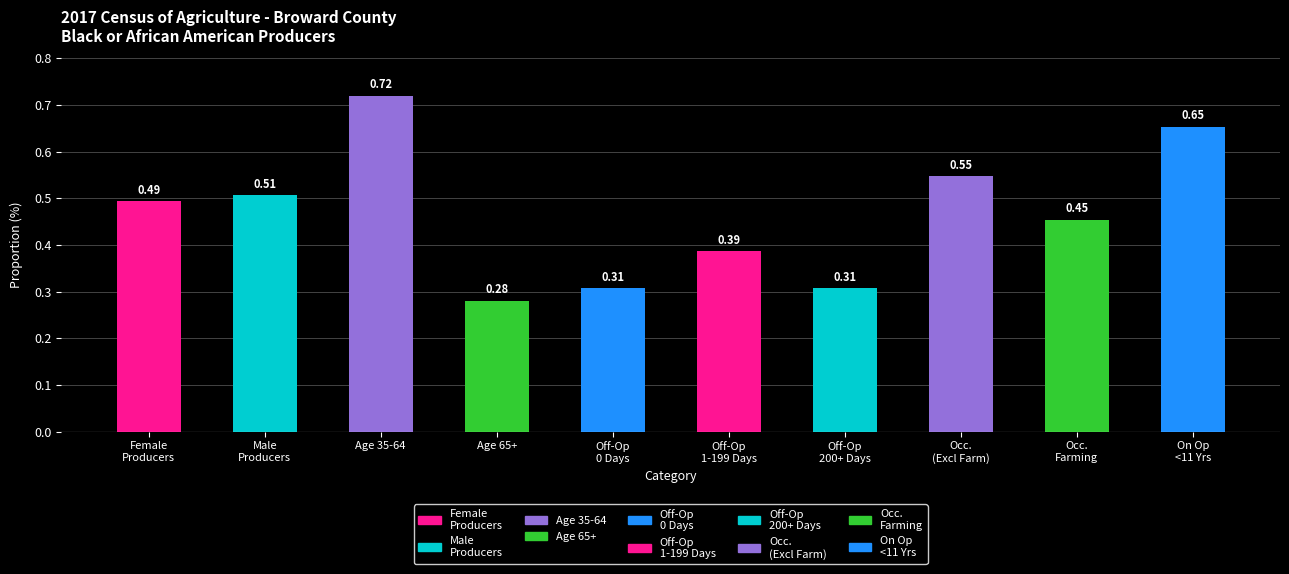

What is the change in value from Off-Op
0 Days to Occ.
(Excl Farm)?

+0.2